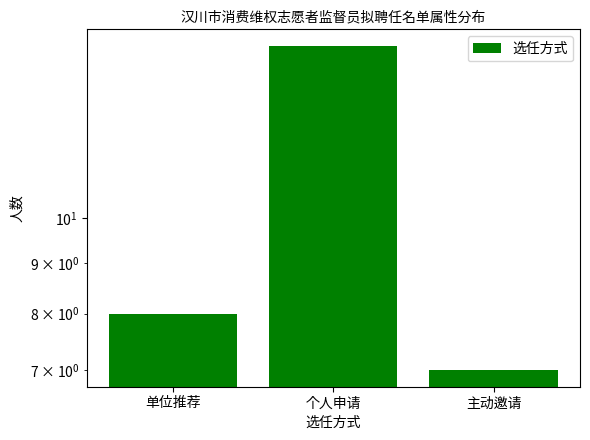

What is the change in value from 个人申请 to 主动邀请?

-8